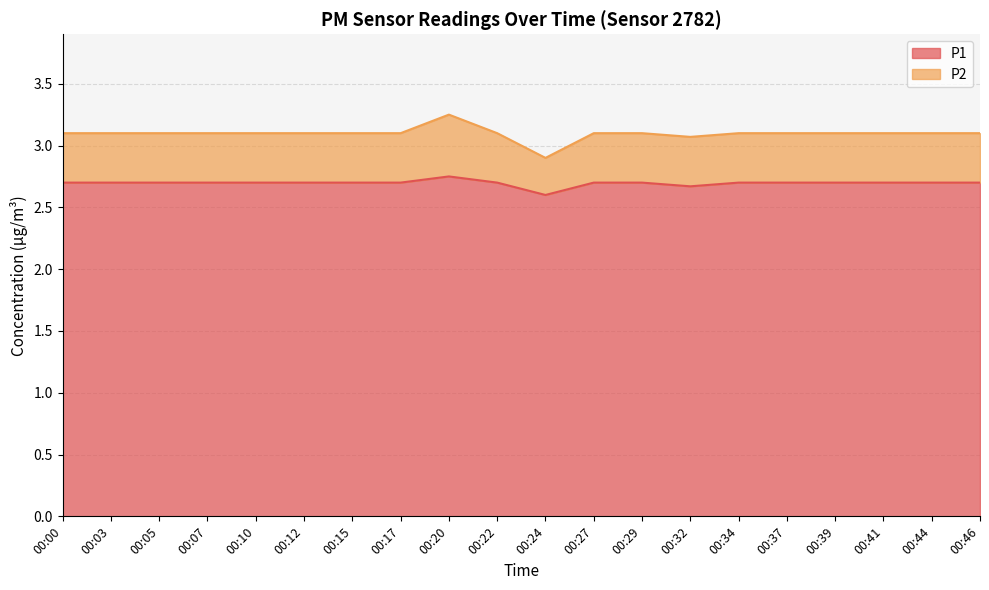

How many P1 values are between 2 and 3?

20